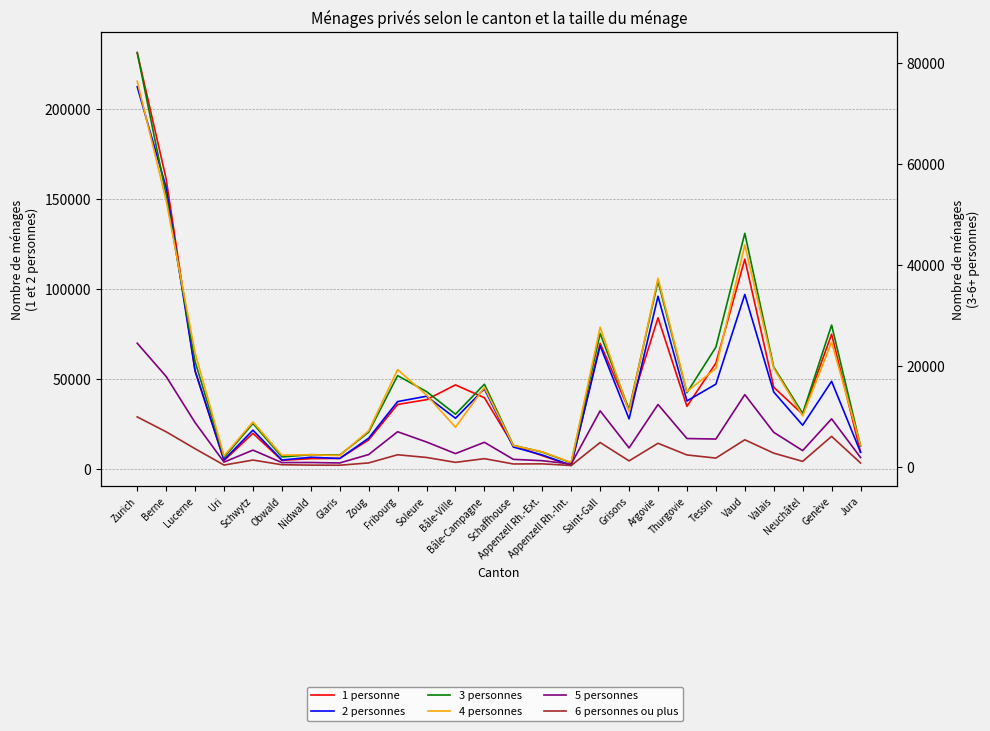

The value of 5 personnes at Obwald is 818. True or false?

True